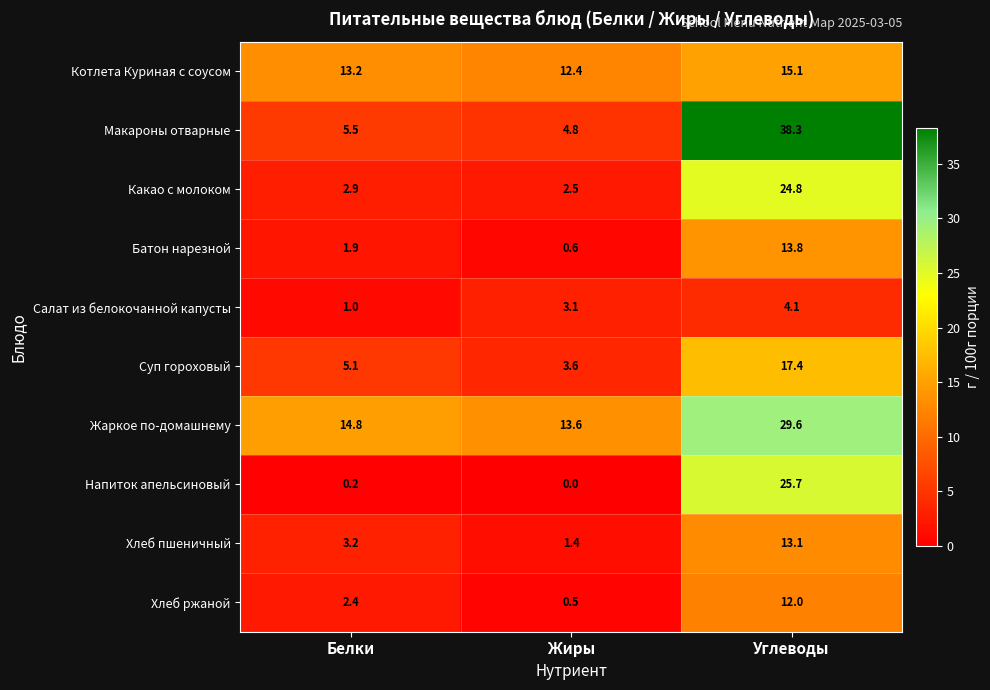

Where is Напиток апельсиновый nearest to the value 12?

Белки